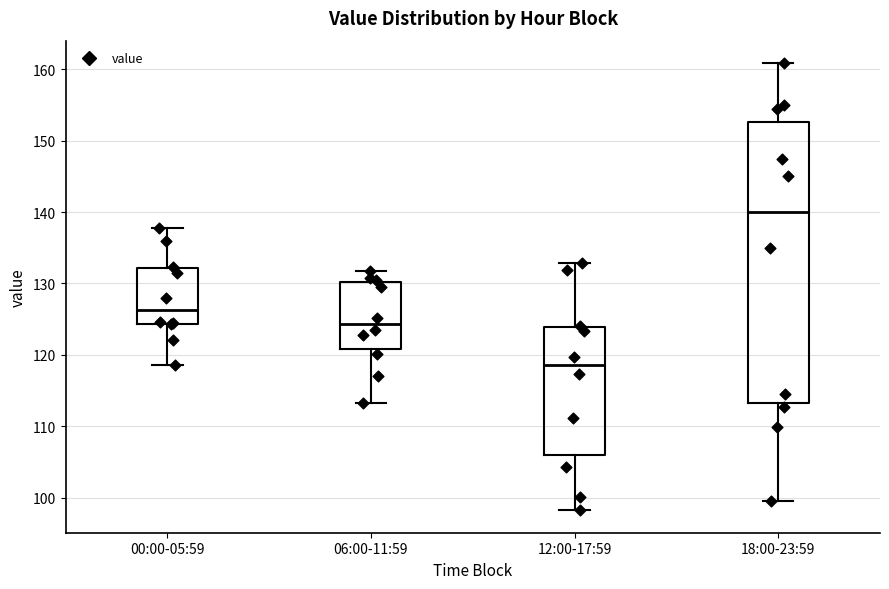

Reading left to right, transcribe this box plot: for each box, give where its median line is, the range the box spans, and where its two whiskers end, as read against the y-axis. The values are not printed on the chart, so give them approximately, as read against the axis.

00:00-05:59: median 126, box 124 to 132, whiskers 119 to 138
06:00-11:59: median 124, box 121 to 130, whiskers 113 to 132
12:00-17:59: median 119, box 106 to 124, whiskers 98 to 133
18:00-23:59: median 140, box 113 to 153, whiskers 100 to 161